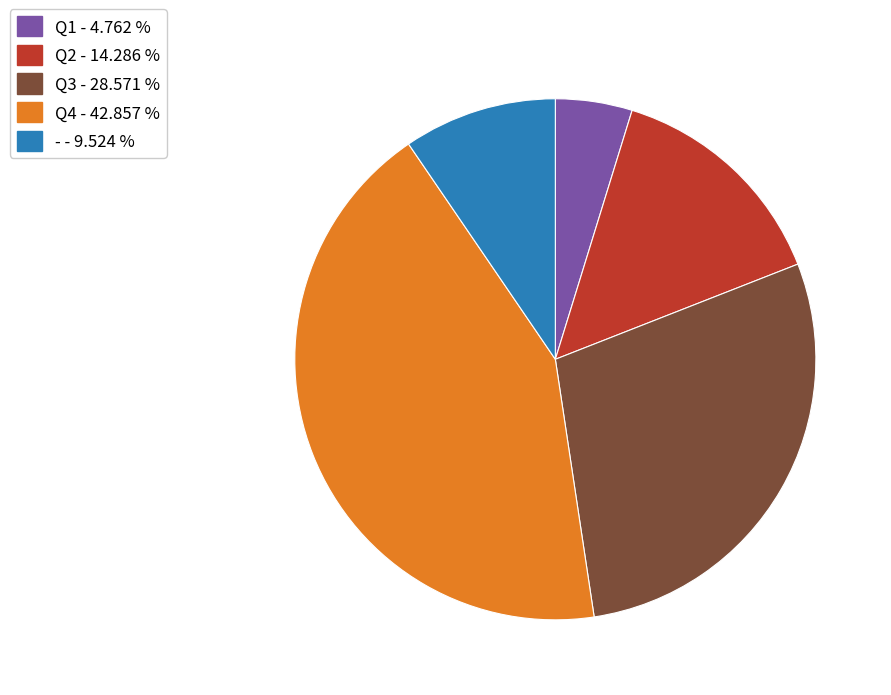

Combined, do - - 9.524 % and Q2 - 14.286 % account for over 50%?

No